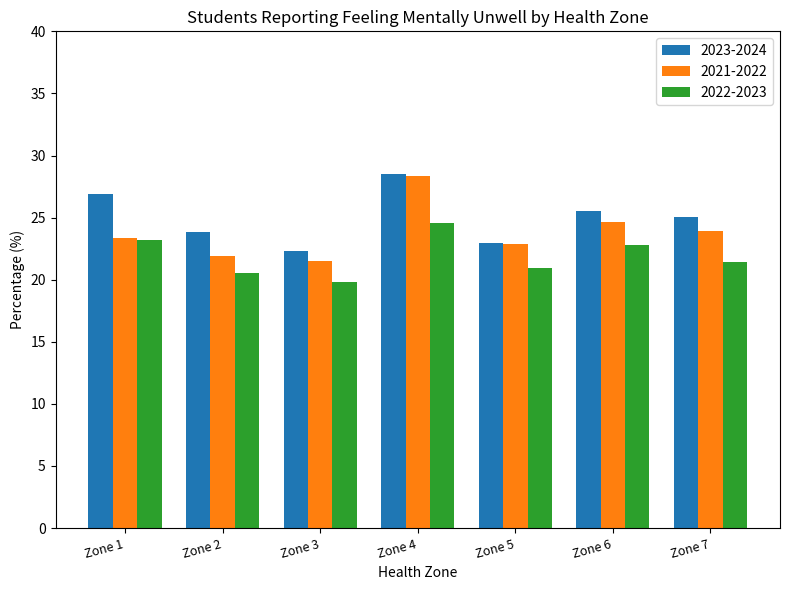

At which category is the sum across all series the highest?

Zone 4